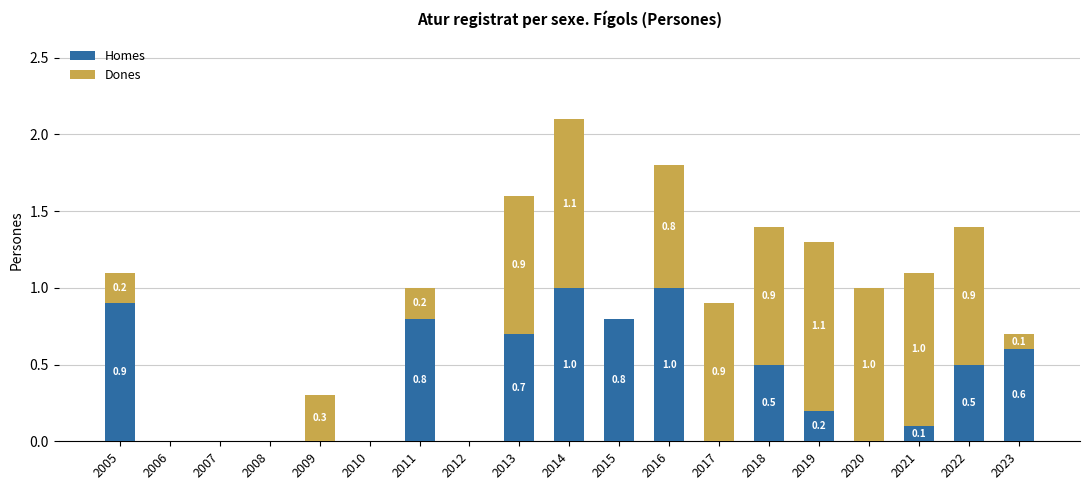

Reading left to right, transcribe the values for Homes.

2005=0.9	2006=0.0	2007=0.0	2008=0.0	2009=0.0	2010=0.0	2011=0.8	2012=0.0	2013=0.7	2014=1.0	2015=0.8	2016=1.0	2017=0.0	2018=0.5	2019=0.2	2020=0.0	2021=0.1	2022=0.5	2023=0.6